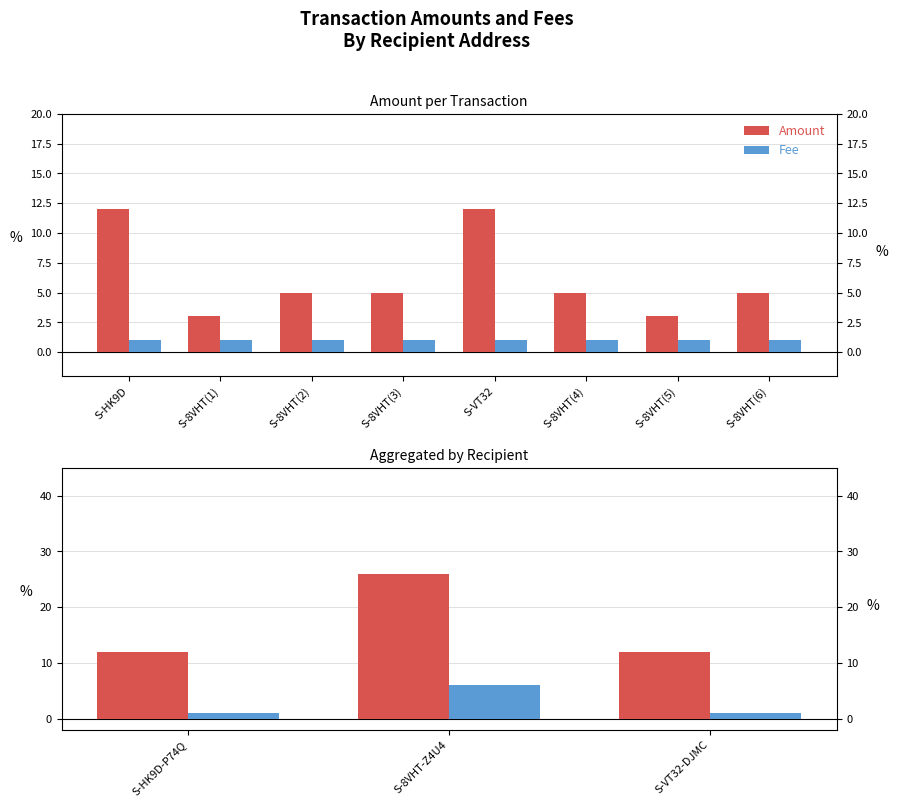

How many bars are there in each group?

2